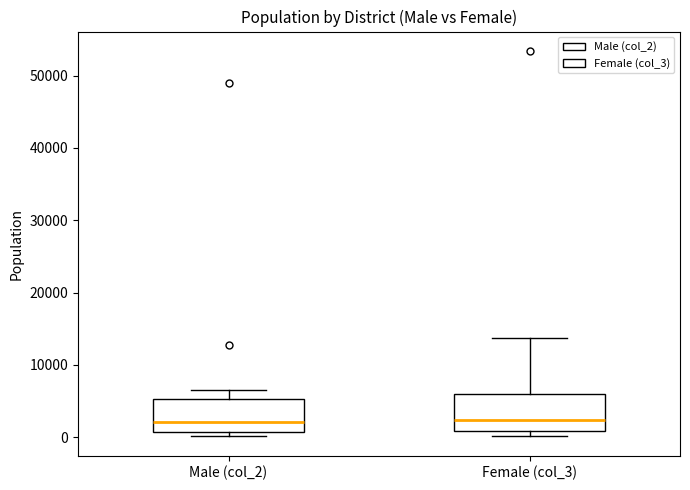

Where is the upper edge of the box for Male (col_2) on the y-axis? The values are not printed on the chart, so give them approximately, as read against the axis.

5000